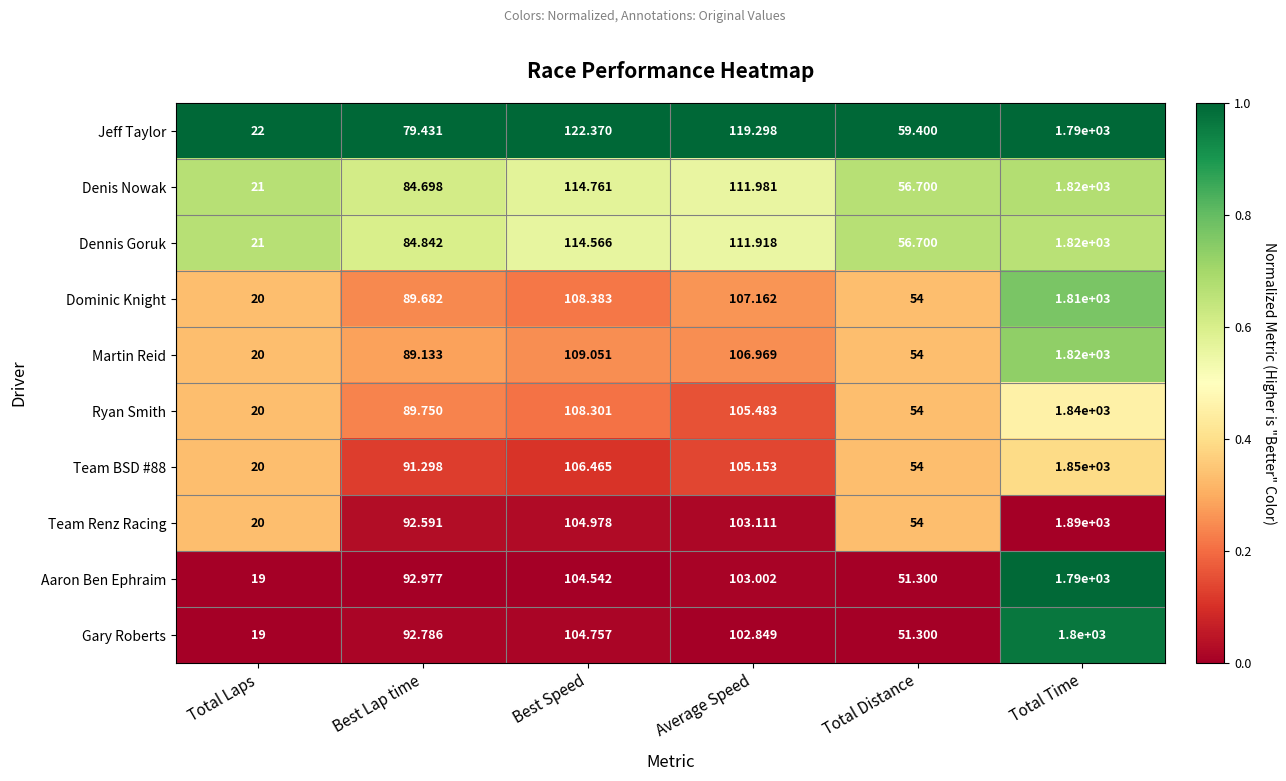

Which category has the highest value in the Jeff Taylor series?

Total Time